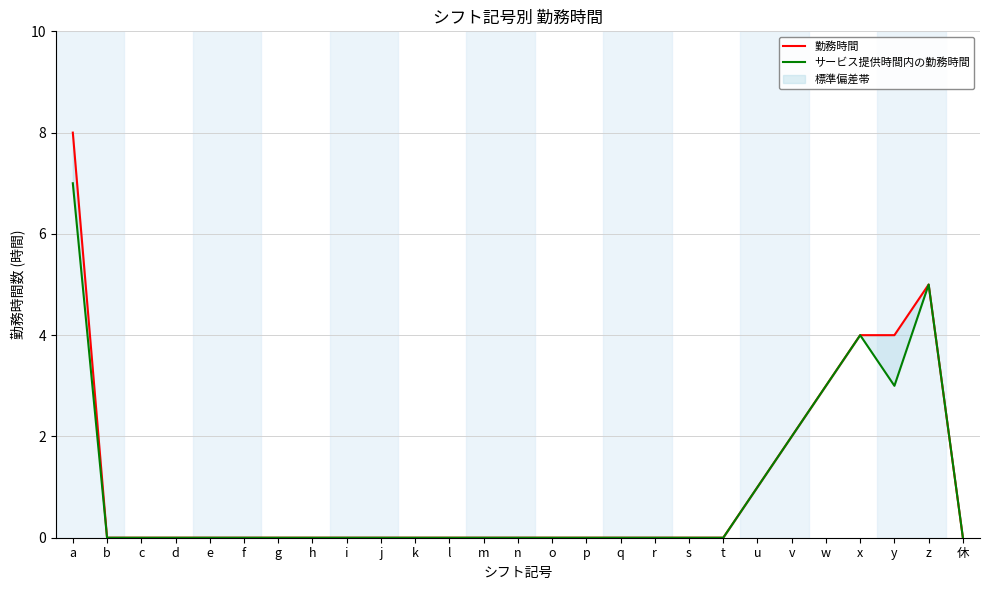

How many lines are shown in the chart?

2